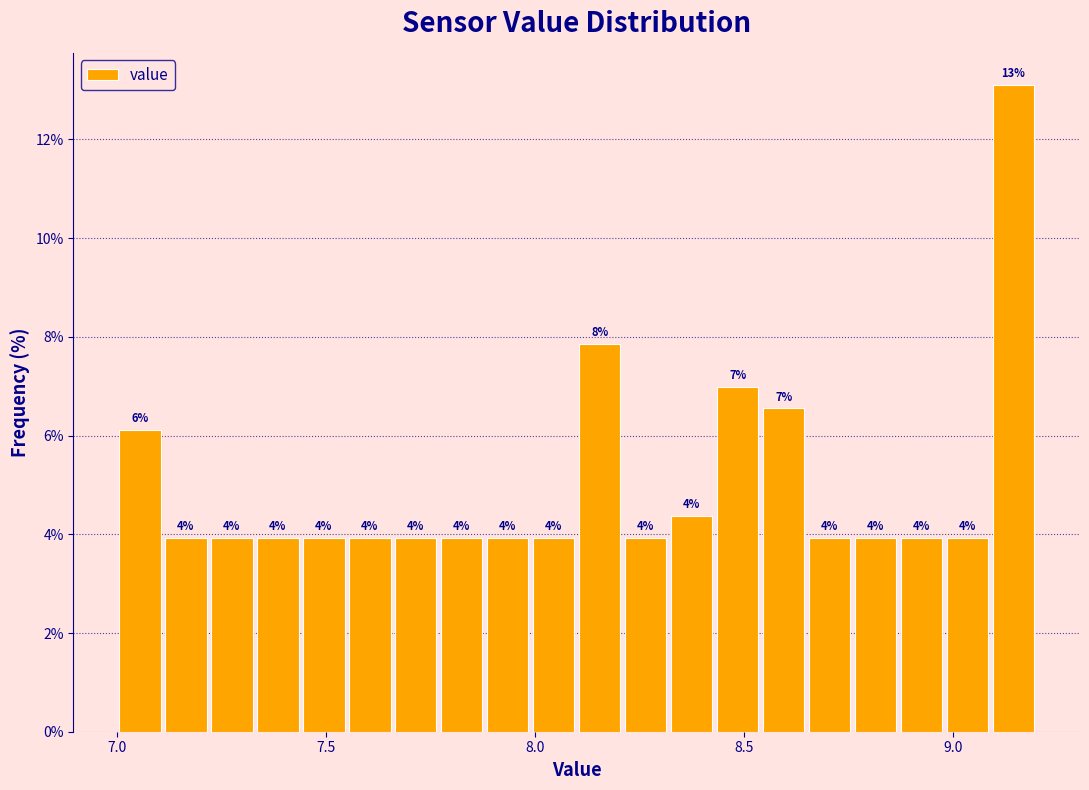

Around what value on the x-axis is the tallest bar? Give the approximate position of its centre, as read against the axis.

9.15